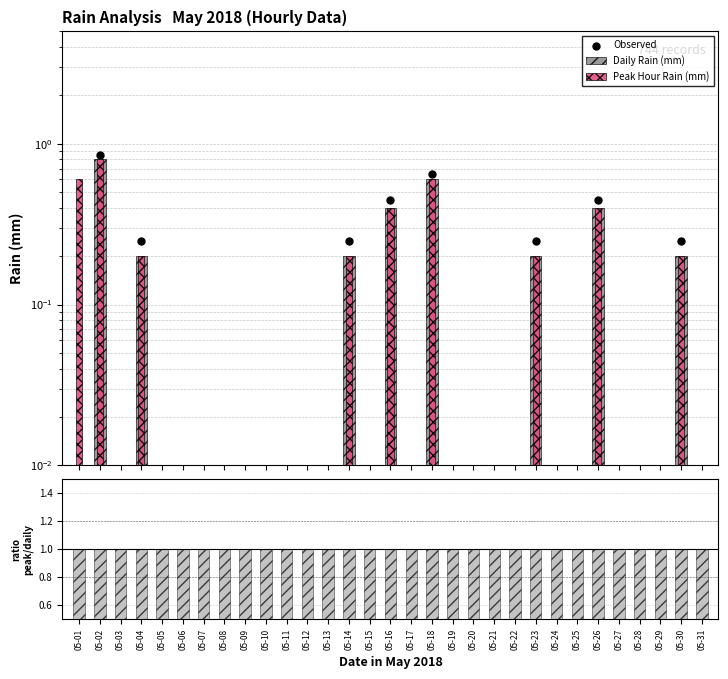

At how many categories does at least one series exceed 0?

31